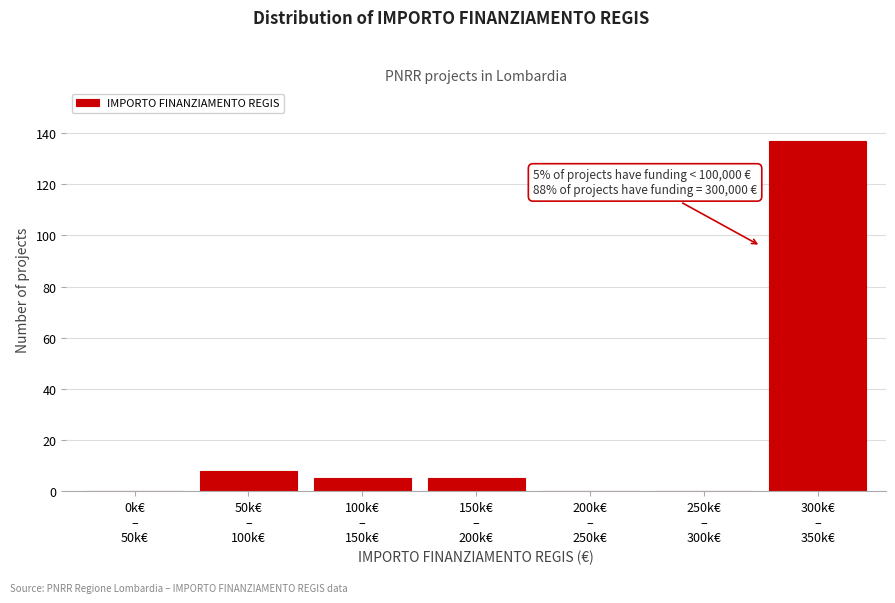

What is the sum of all values?

155